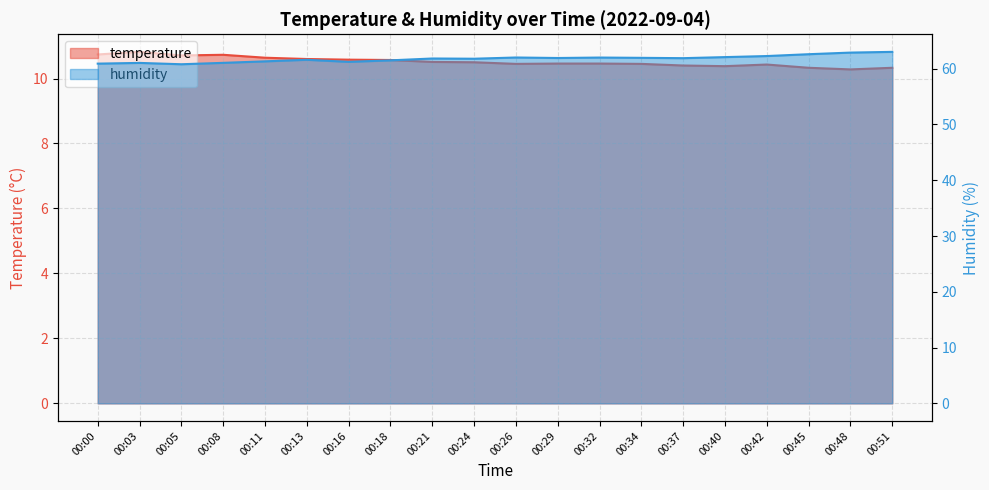

What is the difference between the highest and lowest values at 00:21?

51.3